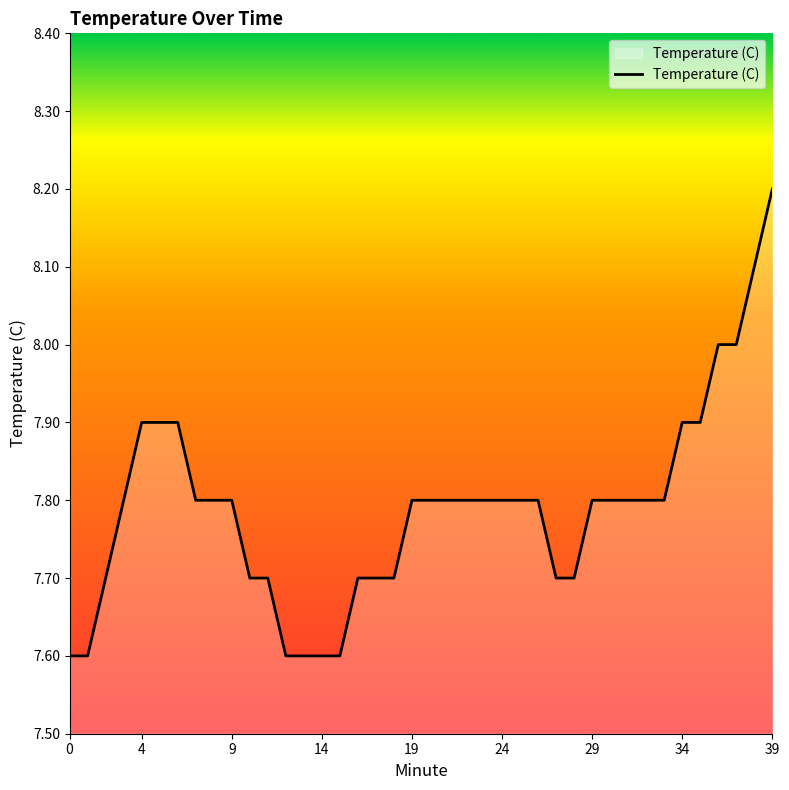

How many lines are shown in the chart?

1